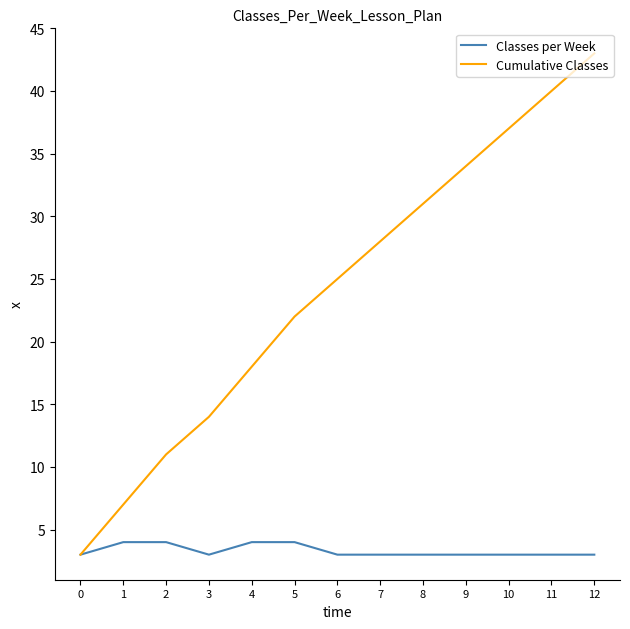

What is the minimum value for Classes per Week?

3